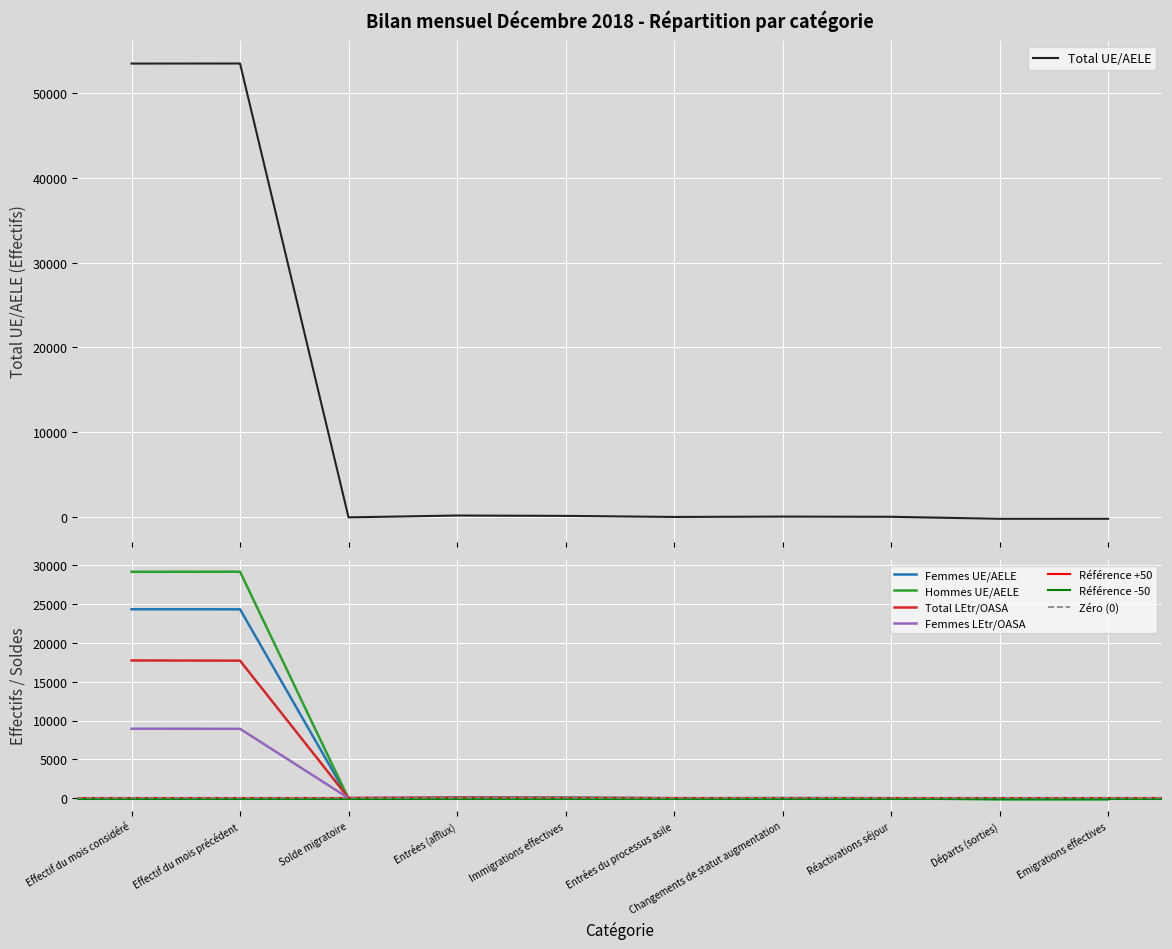

Is this an area chart (filled region under the line)?

No